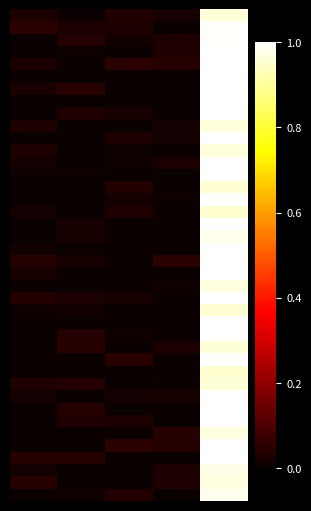

Count the number of data series in this chart.

40